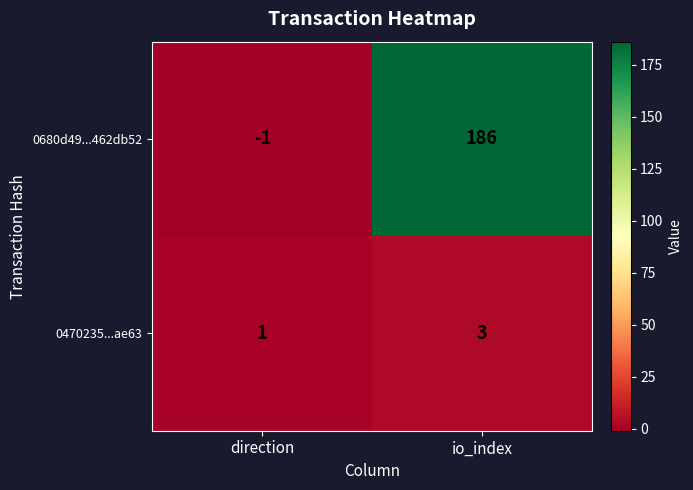

List the series in order of their peak value, lowest first.

0470235...ae63, 0680d49...462db52